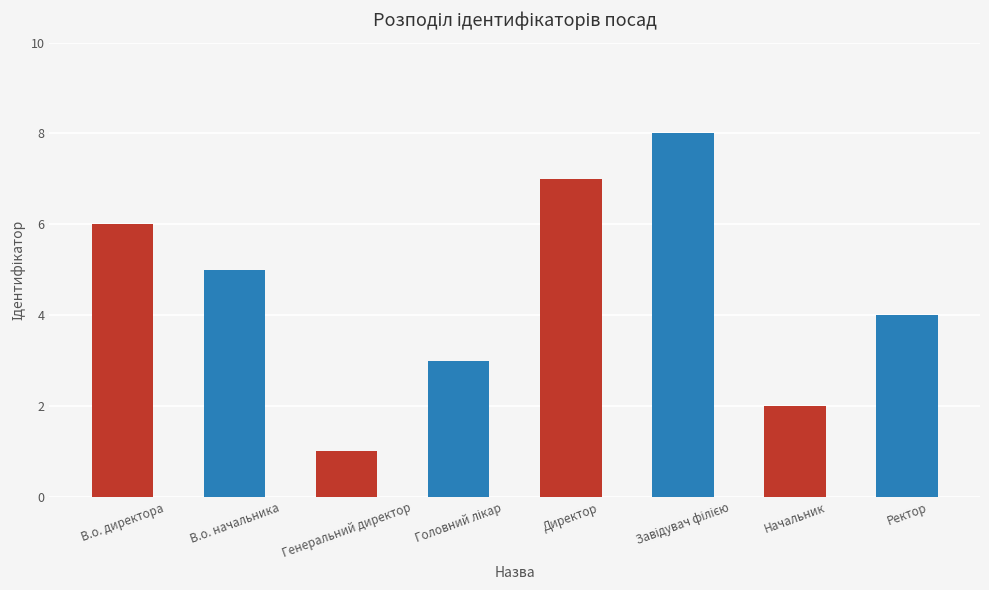

What is the sum of all values?

36